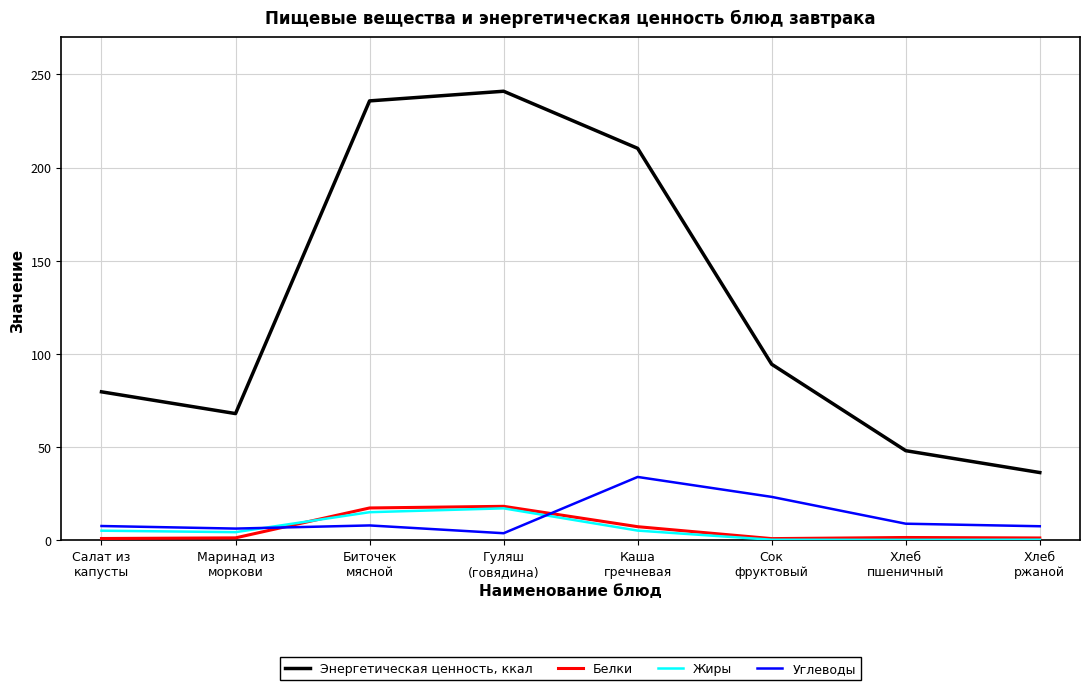

At how many categories does at least one series exceed 105?

3